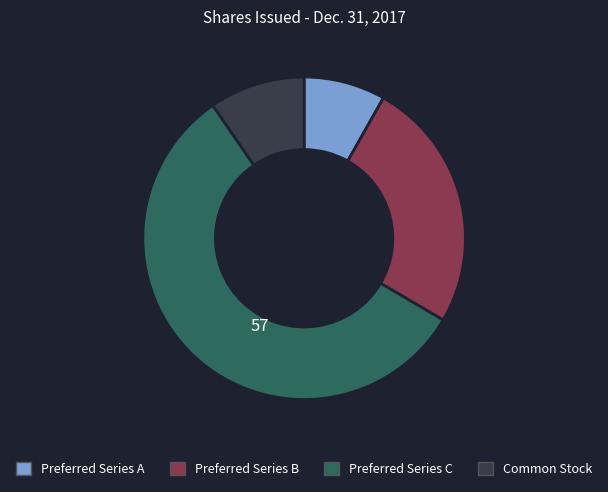

Which slice is the largest?

Preferred Series C